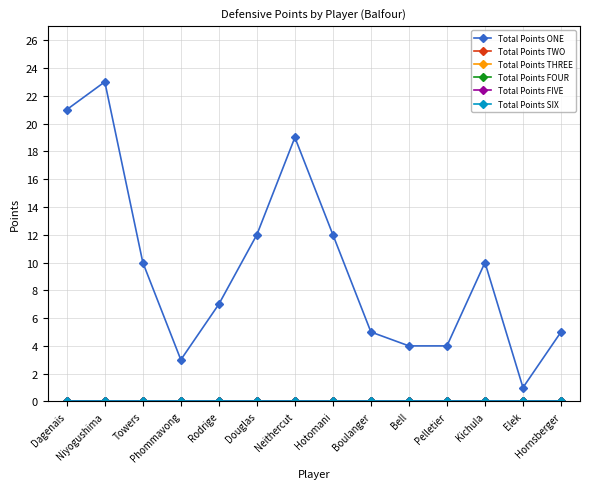

What is the label of the 11th point from the right?

Phommavong